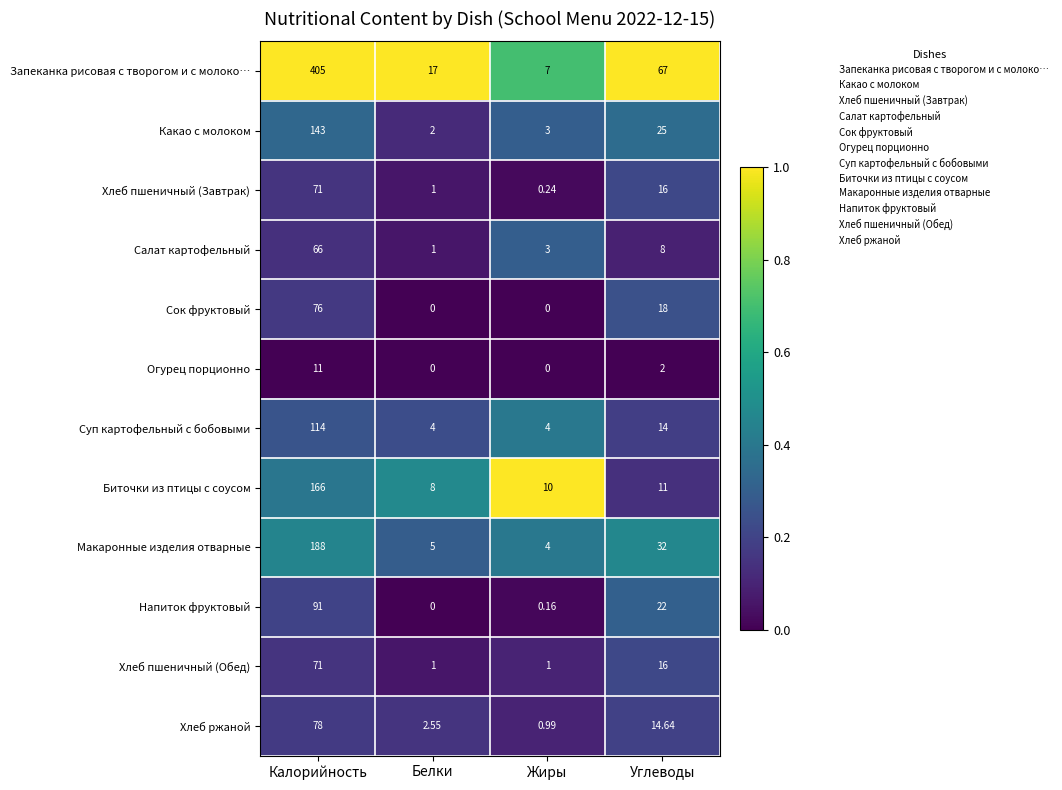

What is the difference between the highest and lowest values at Углеводы?

65.0